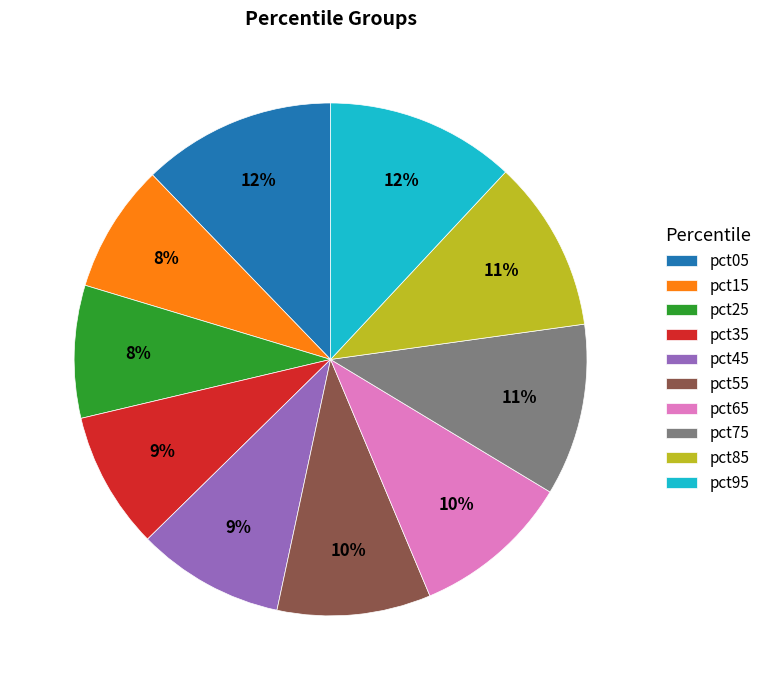

Between pct05 and pct65, which is larger?

pct05